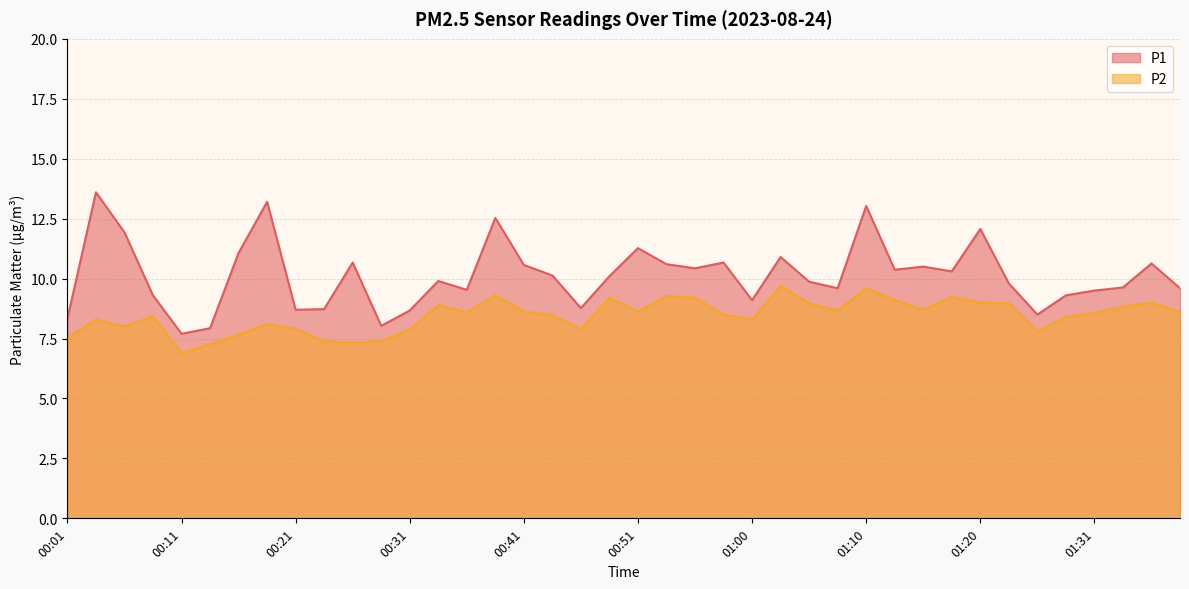

Which series has the largest total across all categories?

P1